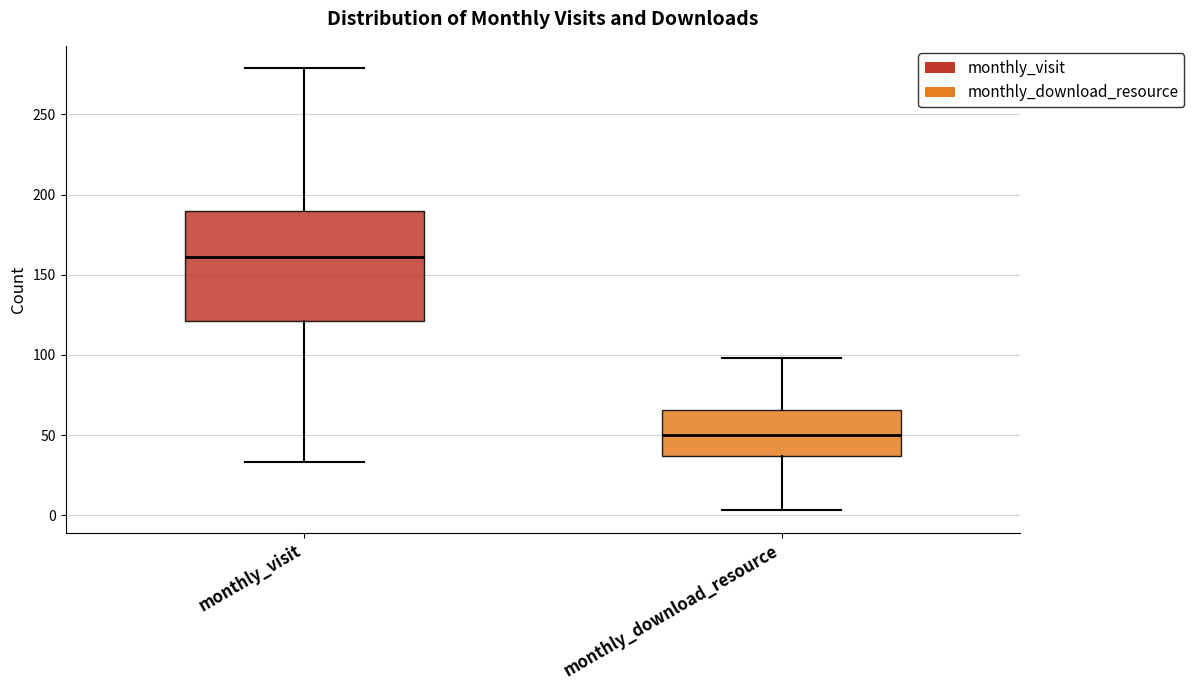

Where does the lower whisker of the box for monthly_download_resource end on the y-axis? The values are not printed on the chart, so give them approximately, as read against the axis.

5